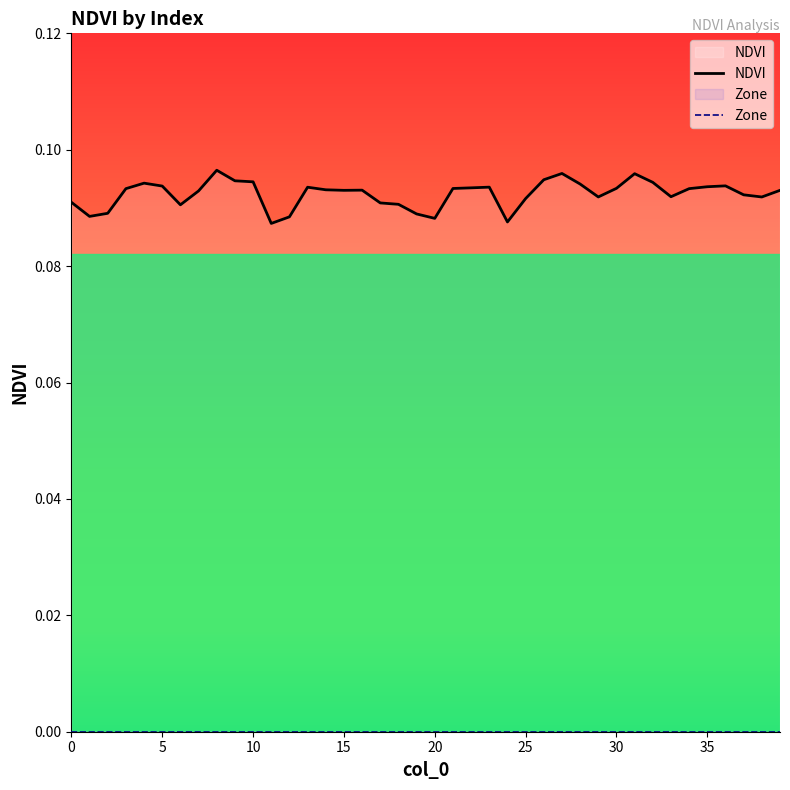

What are all the series names shown in the legend?

NDVI, Zone